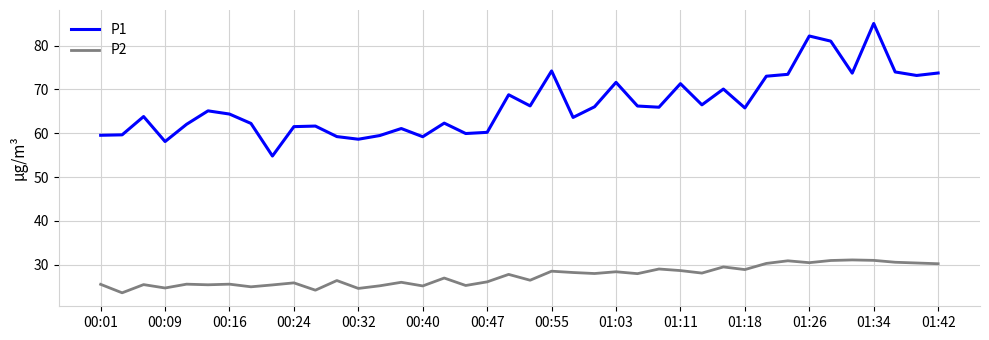

True or false: P2 and P1 intersect in this chart.

False